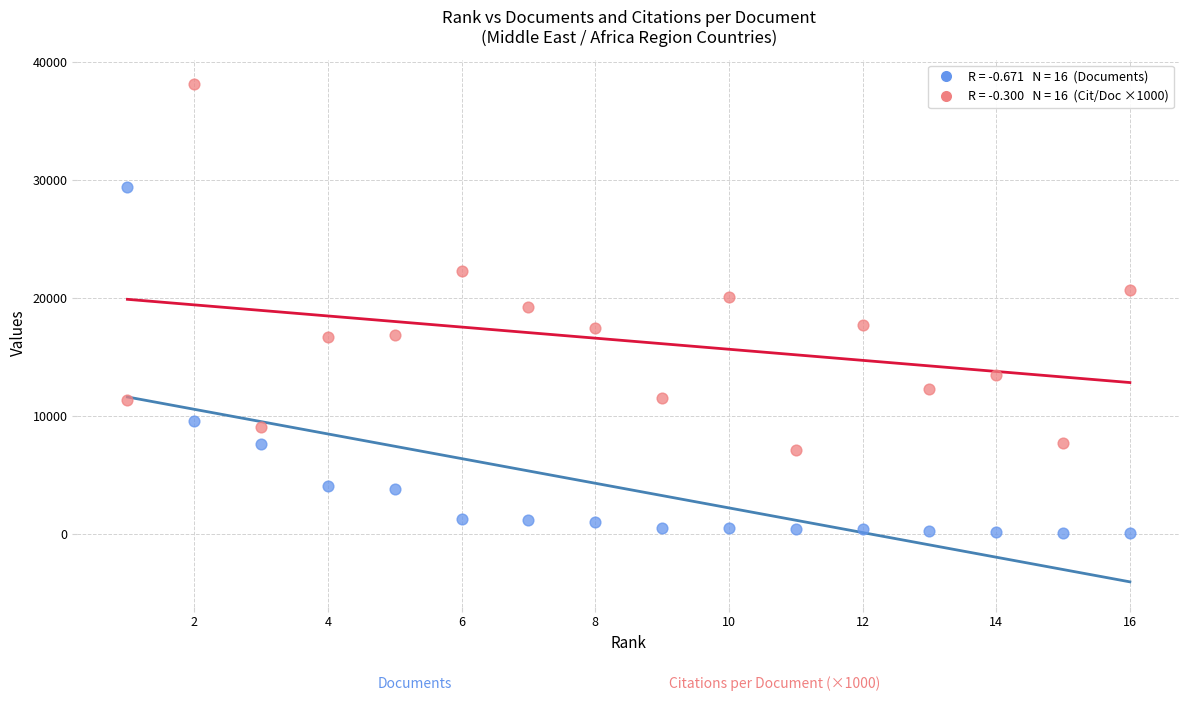

Across all data points, what is the range of X values (max minus min)?

15